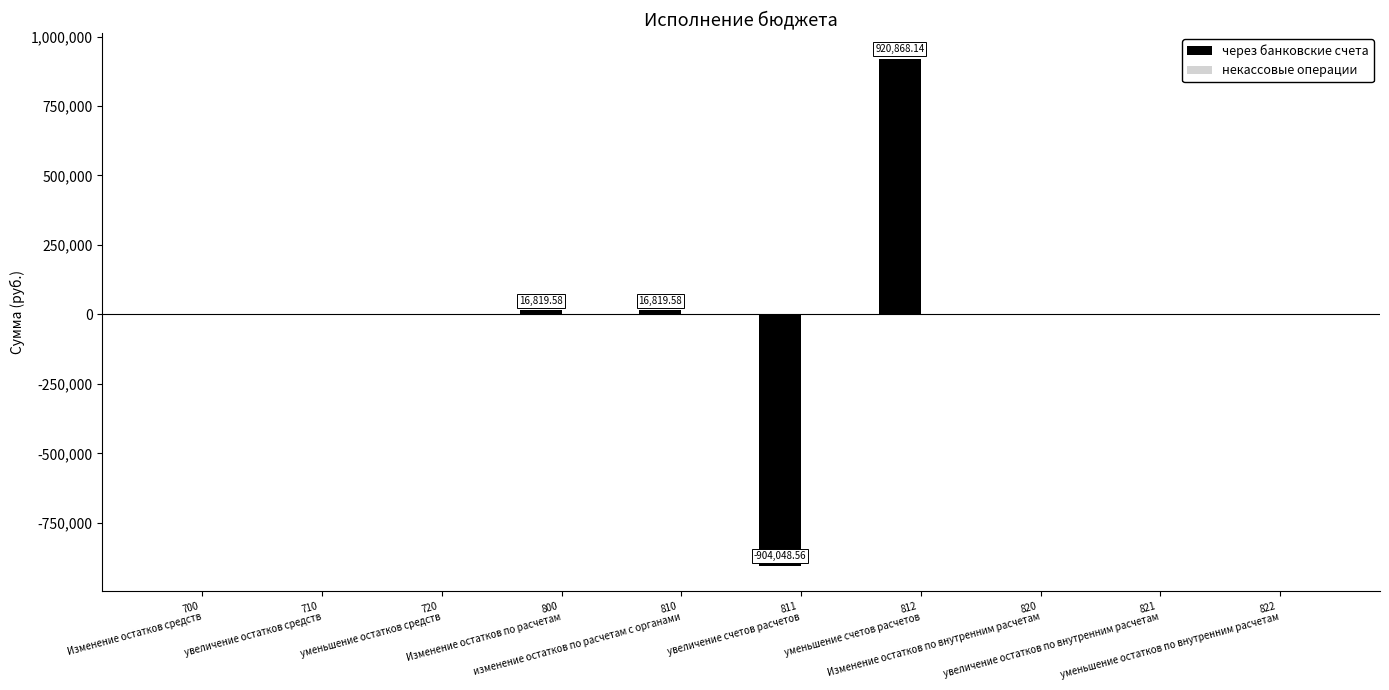

What is the sum of all values?

50458.7